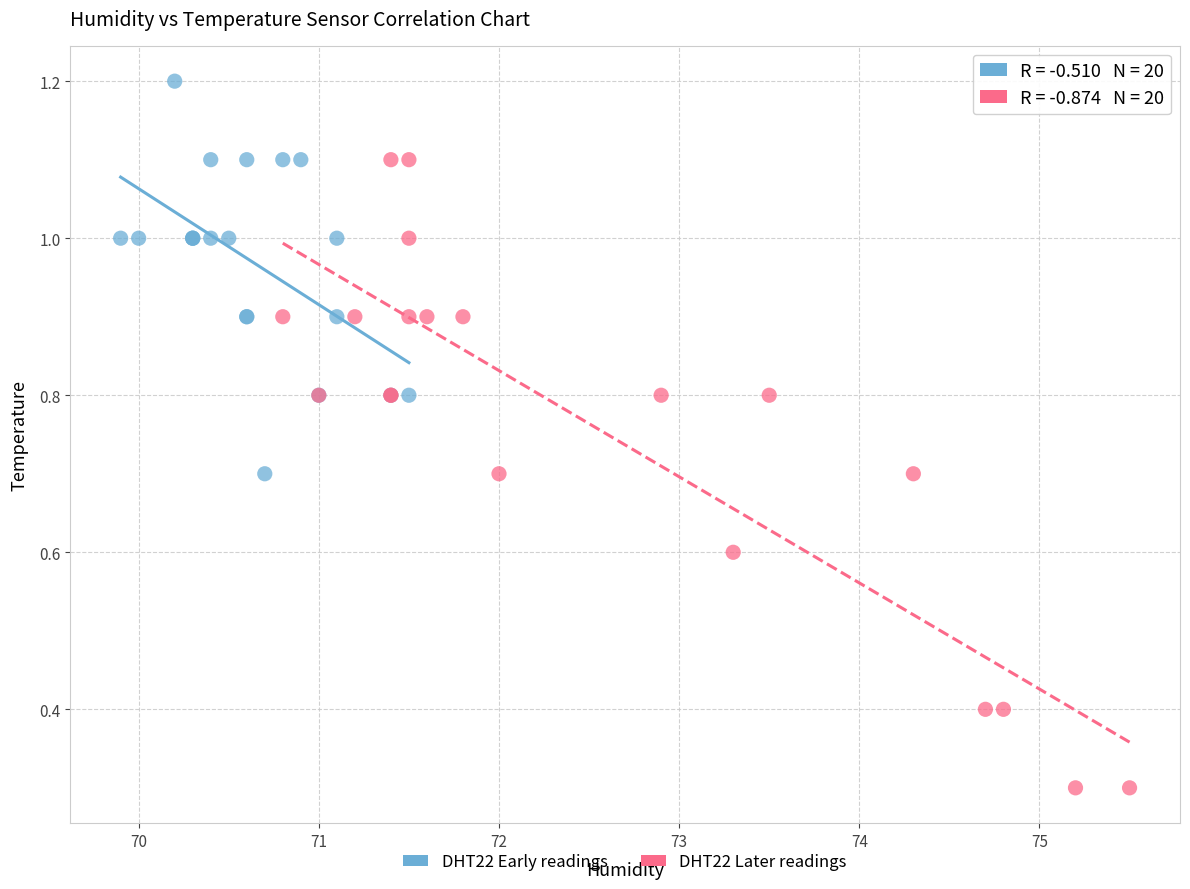

Which series contains the highest Y value?

DHT22 Early readings